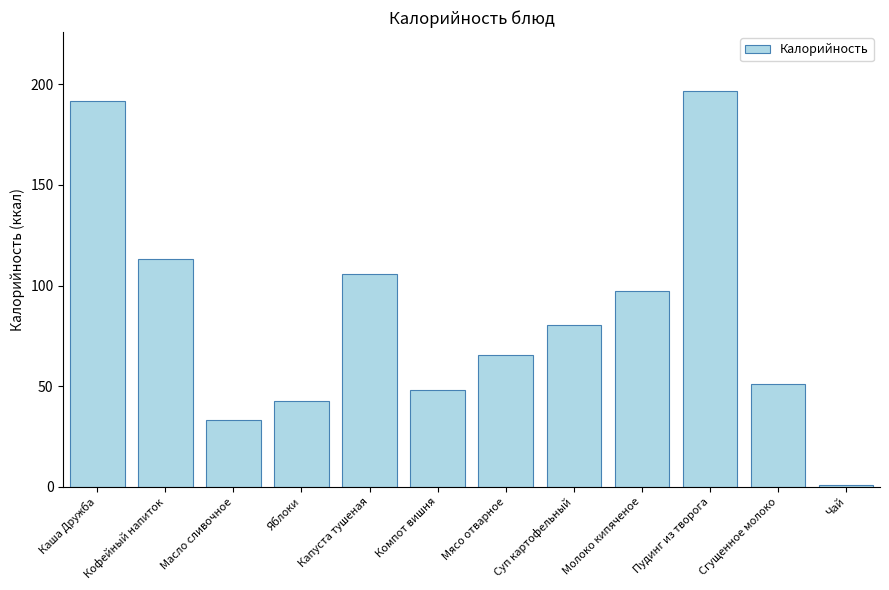

Reading left to right, list all the values displayed in this chart.

191.6	113.3	33.1	42.7	106.0	48.1	65.3	80.4	97.2	196.5	51.2	1.0